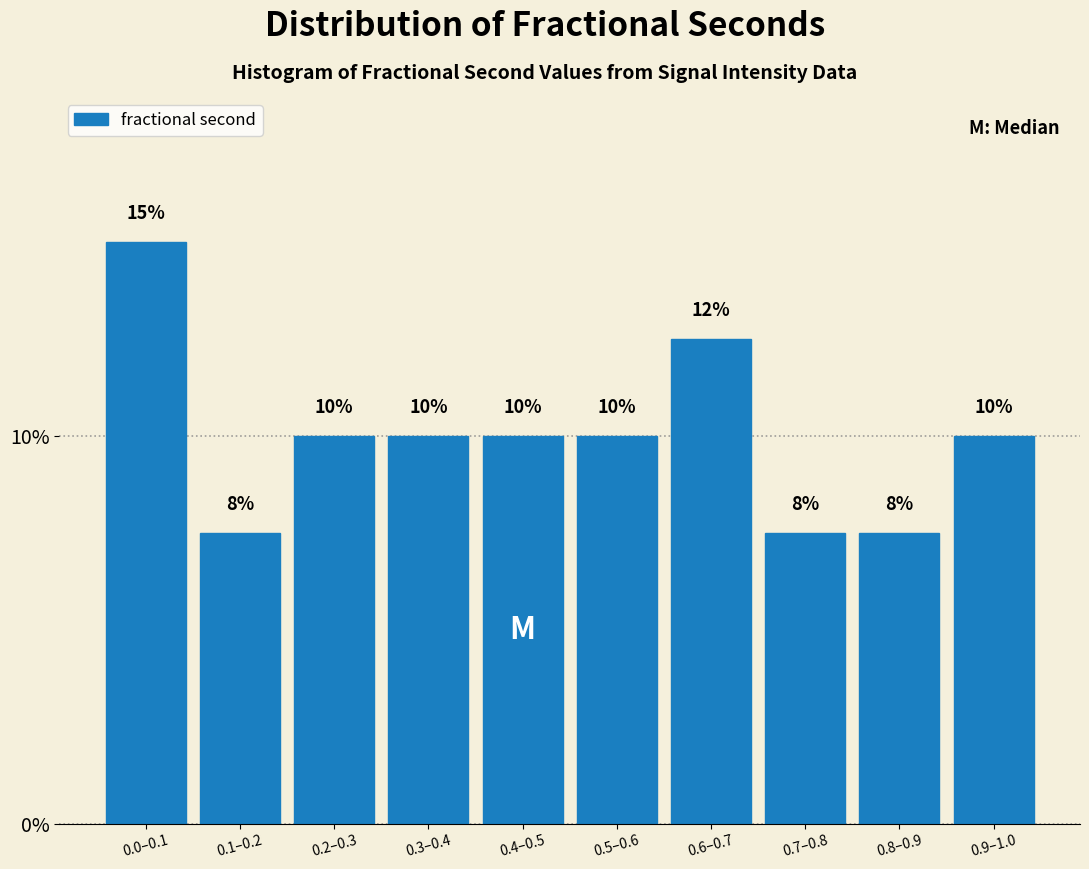

What is the sum of the values at 0.7–0.8 and 0.6–0.7?

20.0